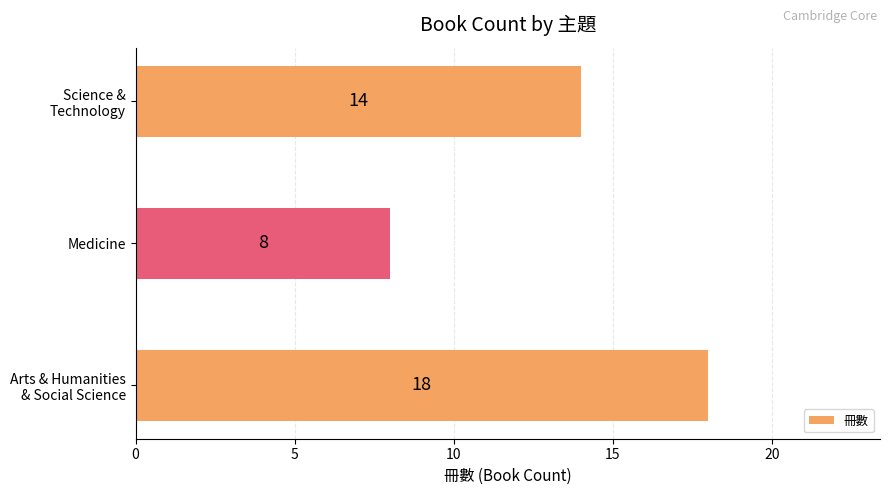

List the labels in order of value, largest first.

Arts & Humanities
& Social Science, Science &
Technology, Medicine